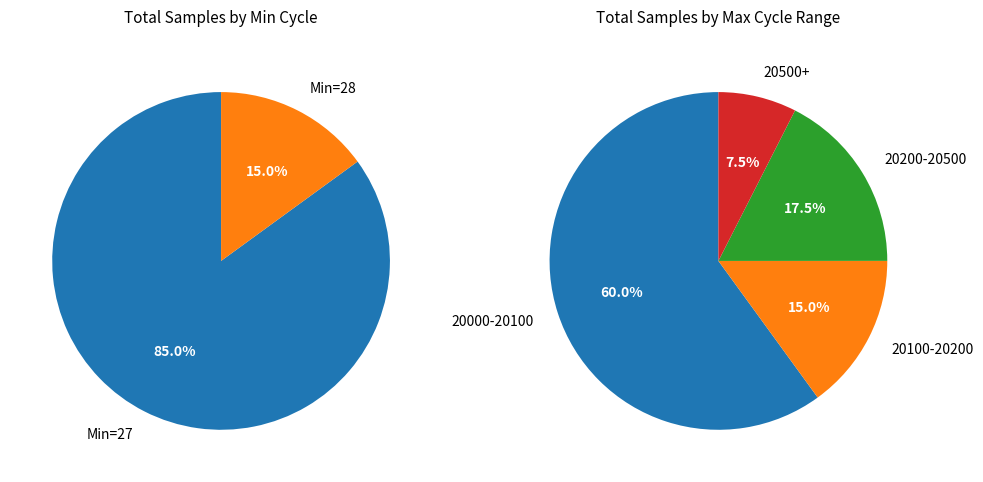

What is the smallest slice in the pie chart?

28